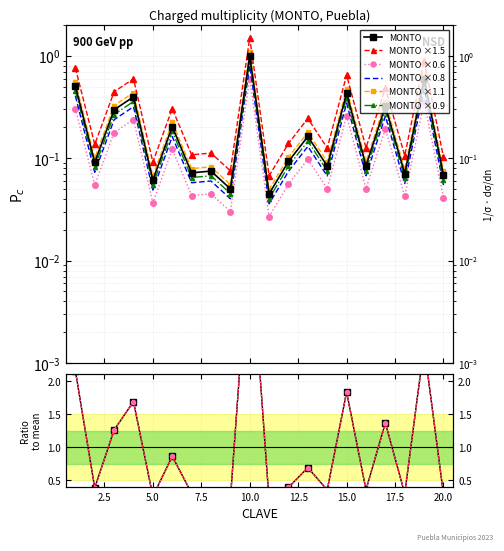

Which series has the largest range (max minus min)?

MONTO ×1.5